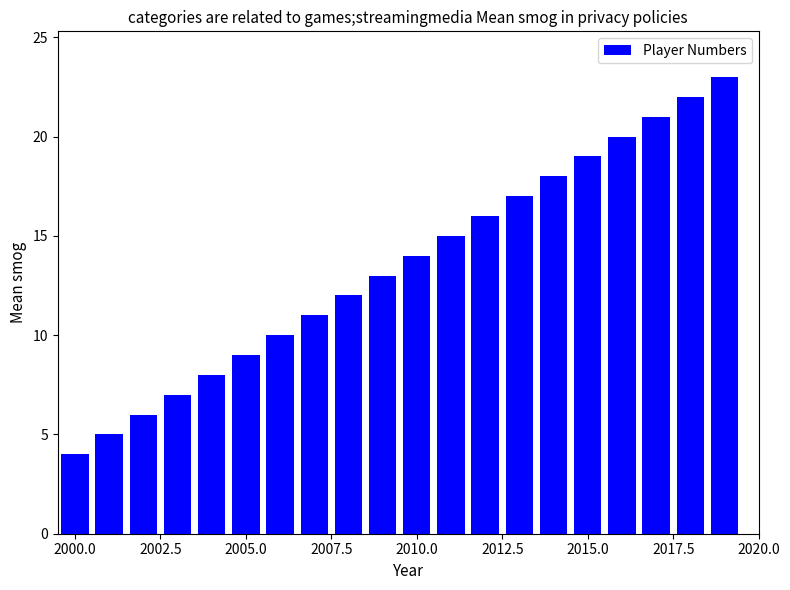

What is the smallest value displayed?

4